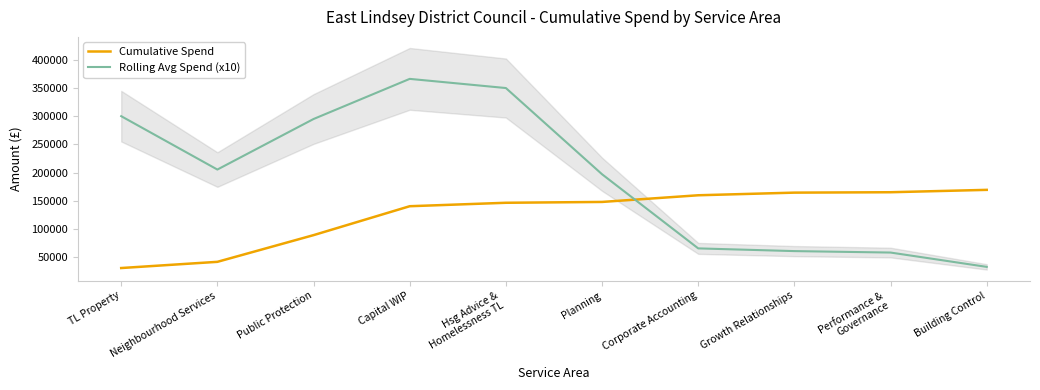

What is the difference between the highest and lowest values at Hsg Advice &
Homelessness TL?

204258.2